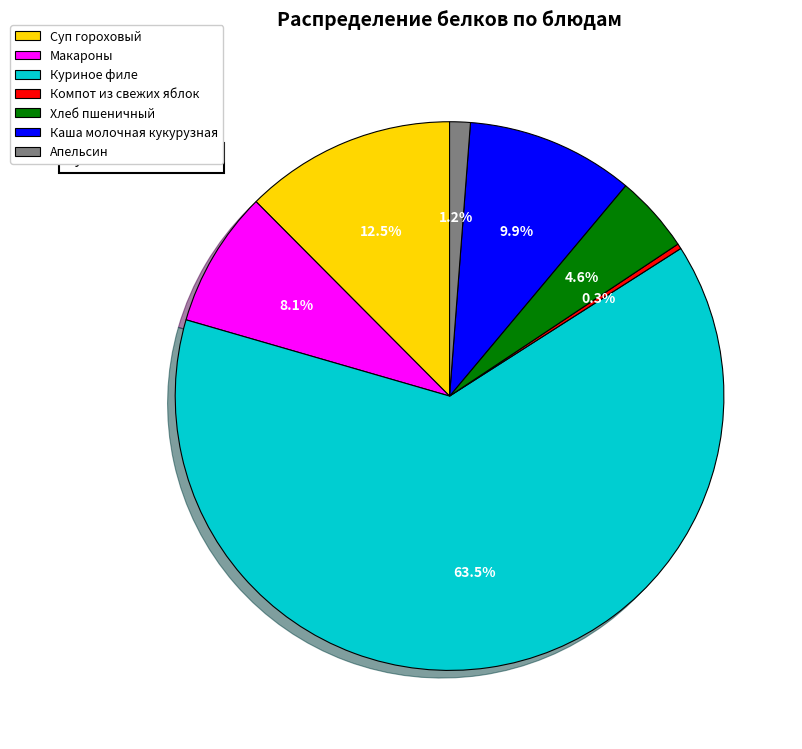

Combined, do Каша молочная кукурузная and Апельсин account for over 50%?

No